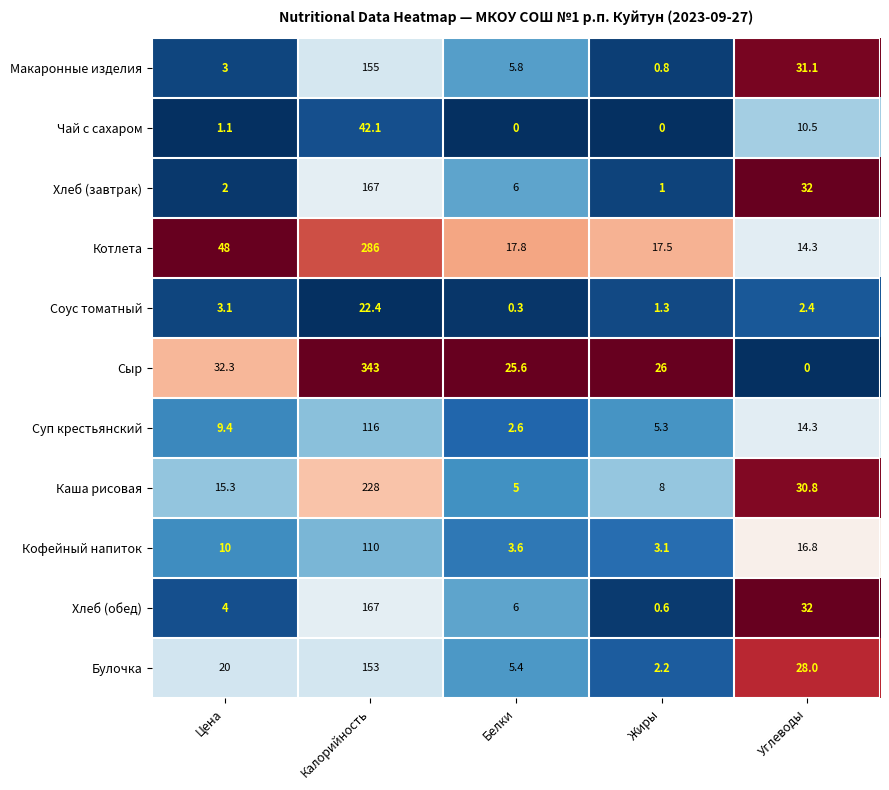

What is the difference between the highest and lowest values at Калорийность?

320.6